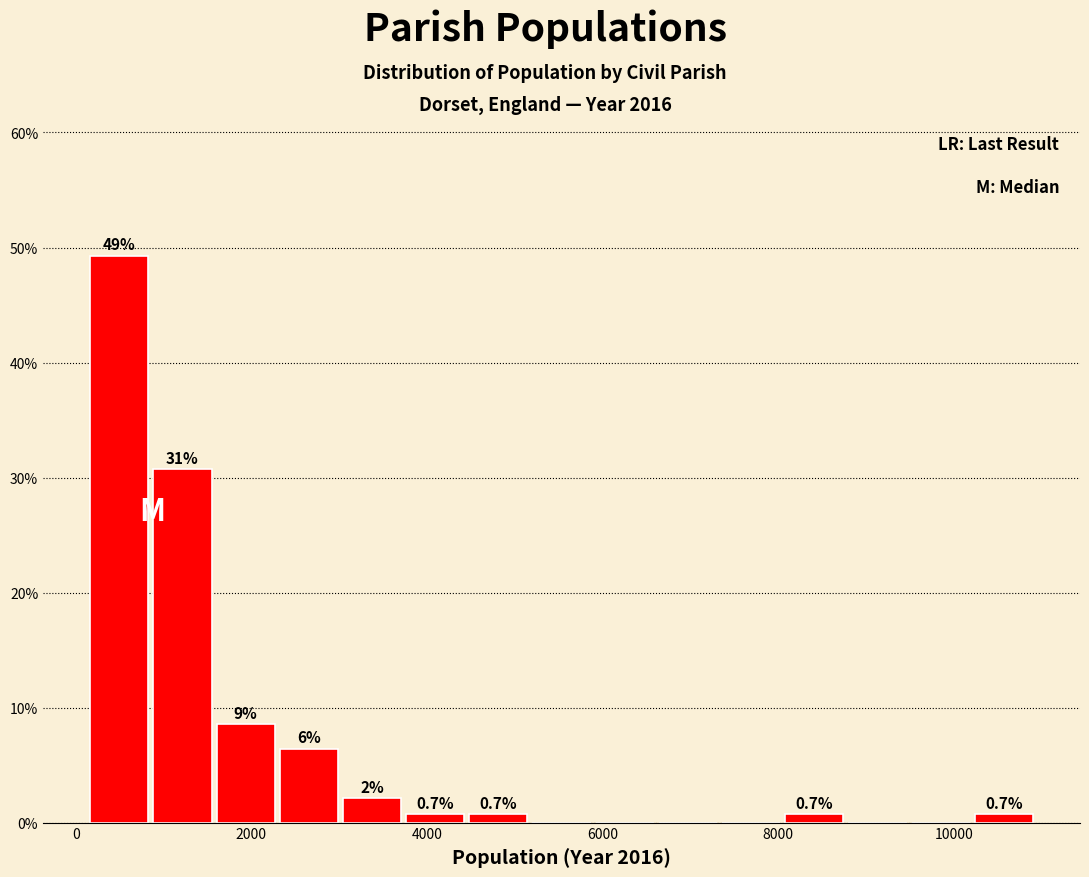

Read against the x-axis, roughly where is the centre of the tallest bar?

400